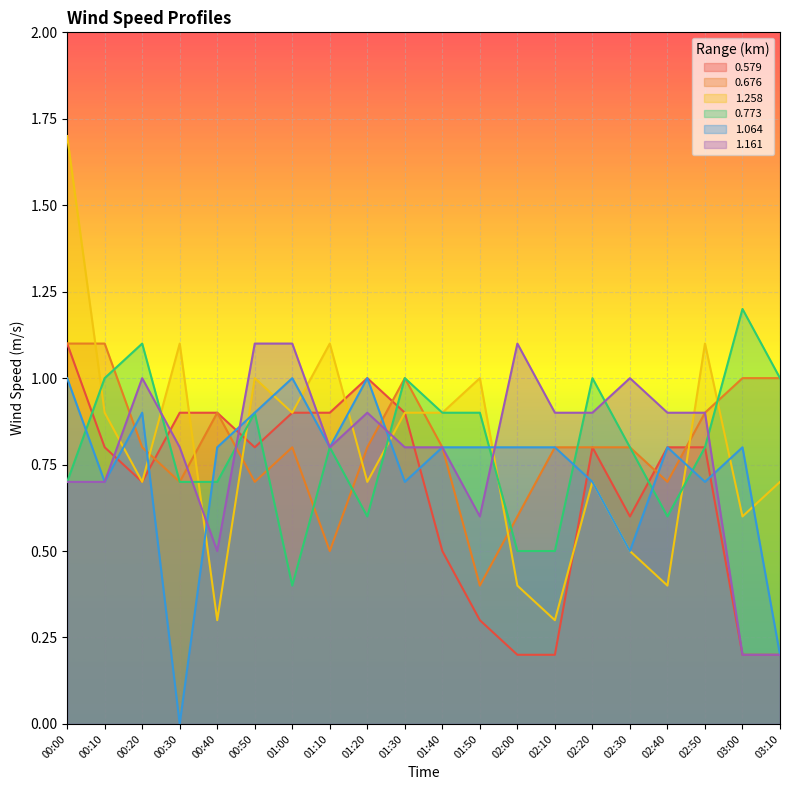

What is the average value of the 0.773 series?

0.8